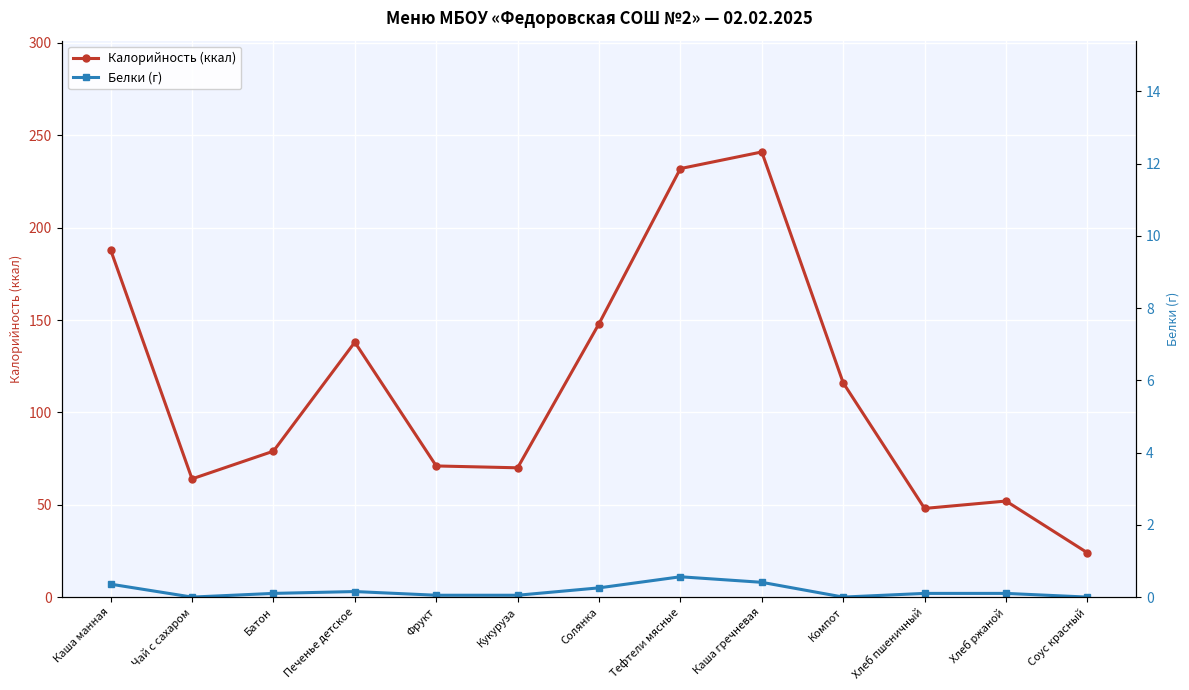

Between Каша манная and Чай с сахаром, which series saw the biggest shift?

Калорийность (ккал)